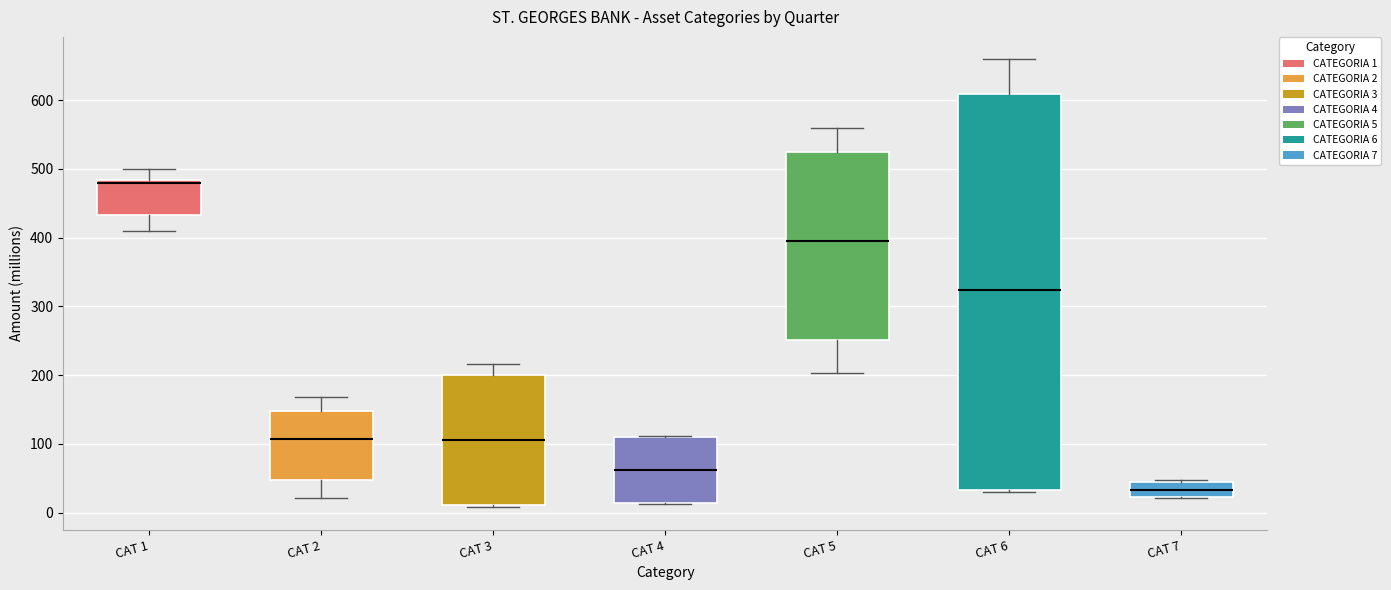

Where does the median line of the box for CAT 4 sit on the y-axis? The values are not printed on the chart, so give them approximately, as read against the axis.

60